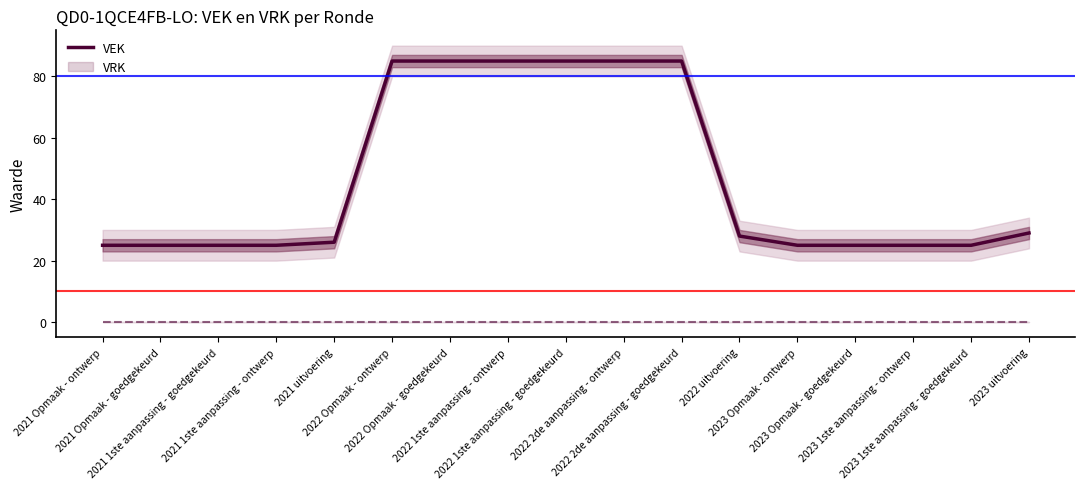

How many data points are less than 26?

8